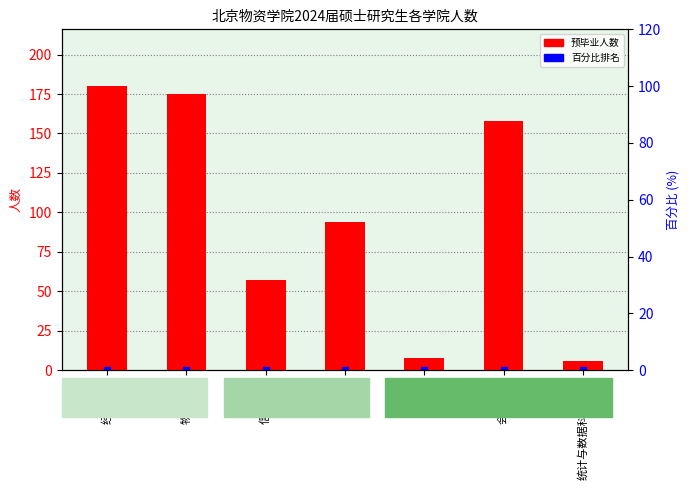

What is the value of the 4th bar from the left?

94